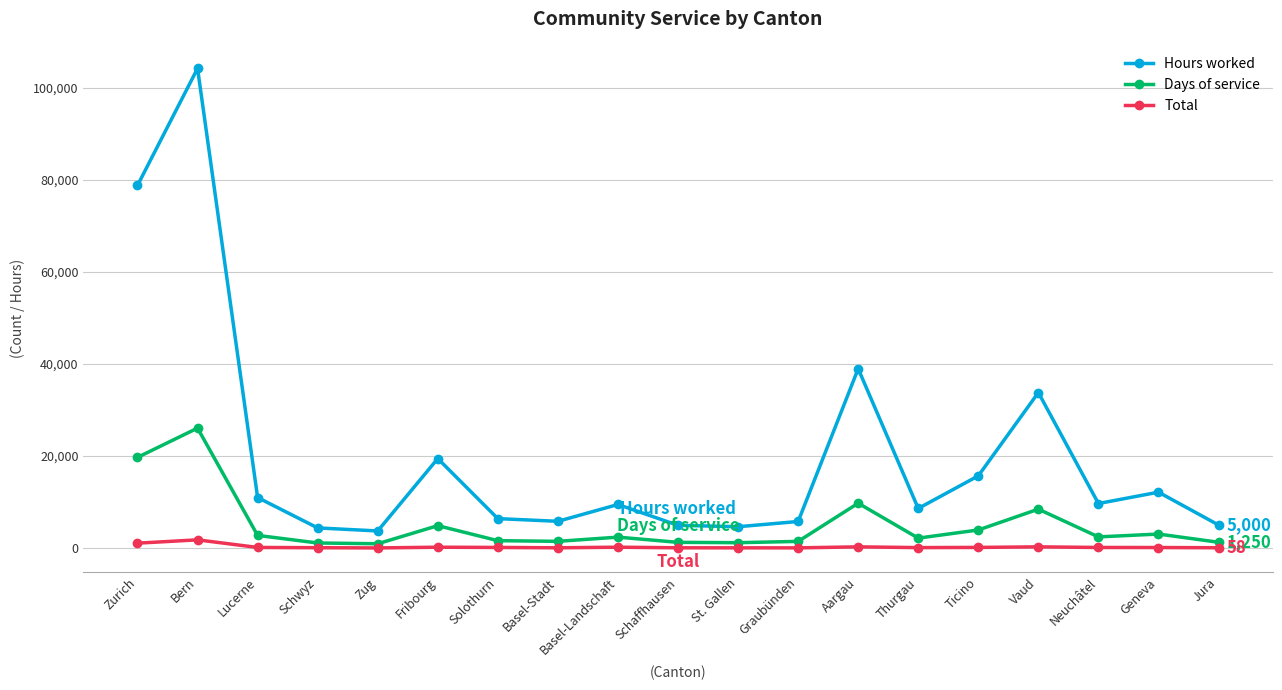

Which label corresponds to the largest value in the chart?

Bern